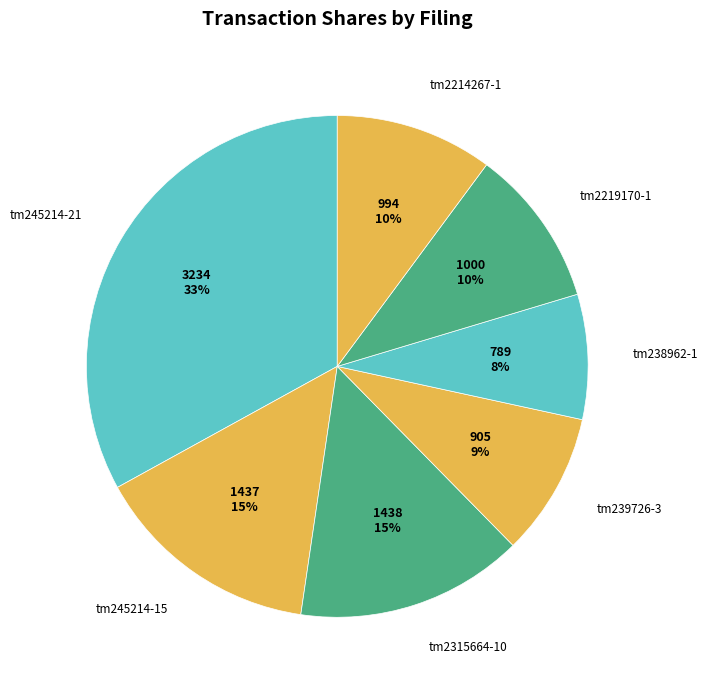

Which has a higher value, tm2214267-1 or tm239726-3?

tm2214267-1